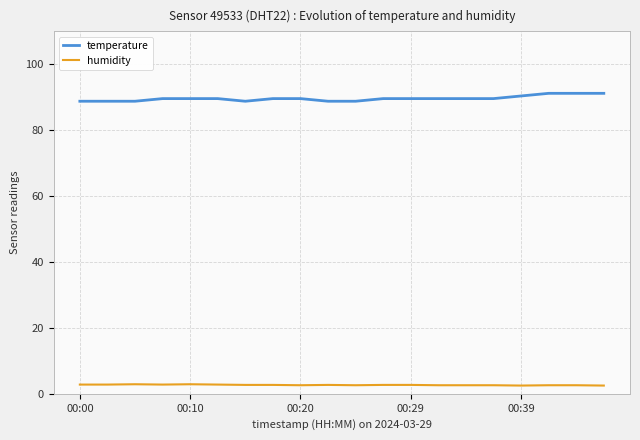

Which series has the largest total across all categories?

temperature